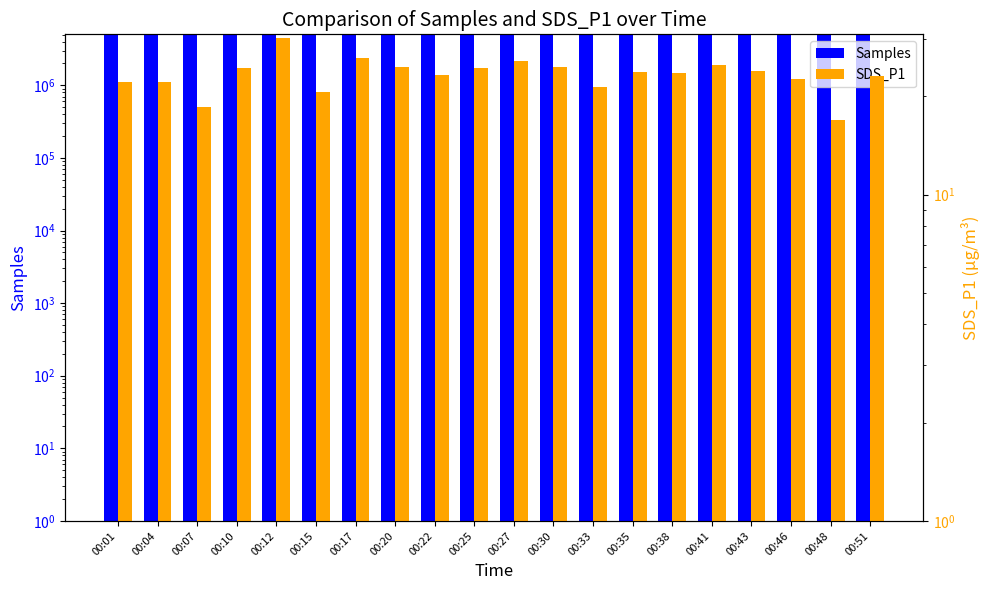

Is the value of SDS_P1 at 00:17 greater than the value of Samples at 00:43?

No